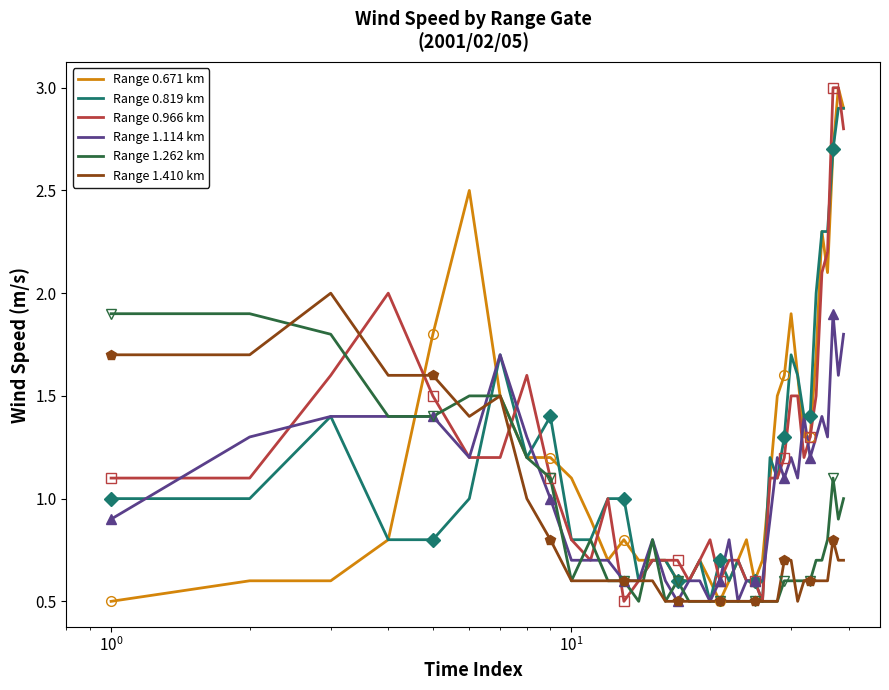

True or false: Range 0.671 km has more than 0 points higher than both neighbors.

True